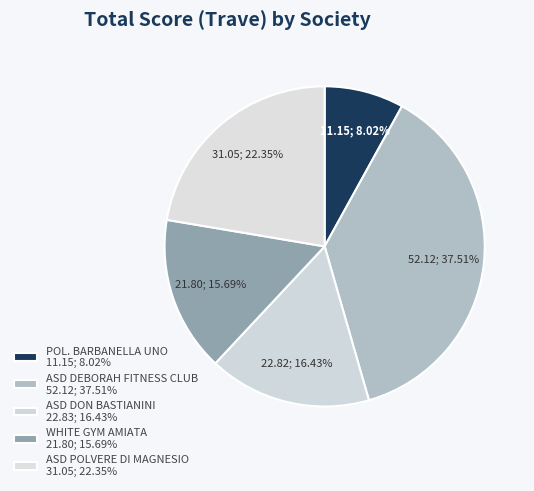

How many segments does this pie chart have?

5